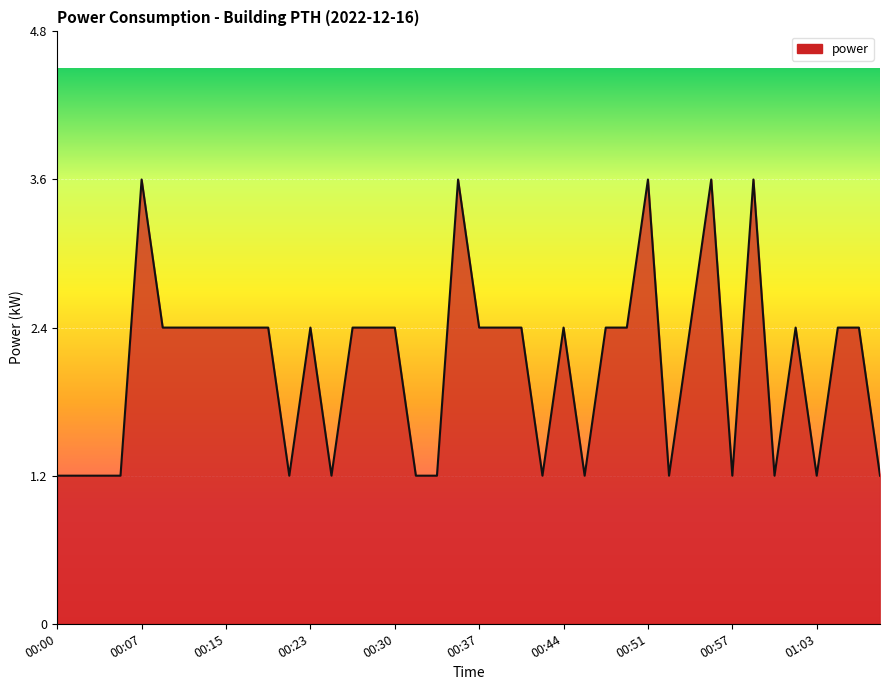

What is the smallest value displayed?

1.2